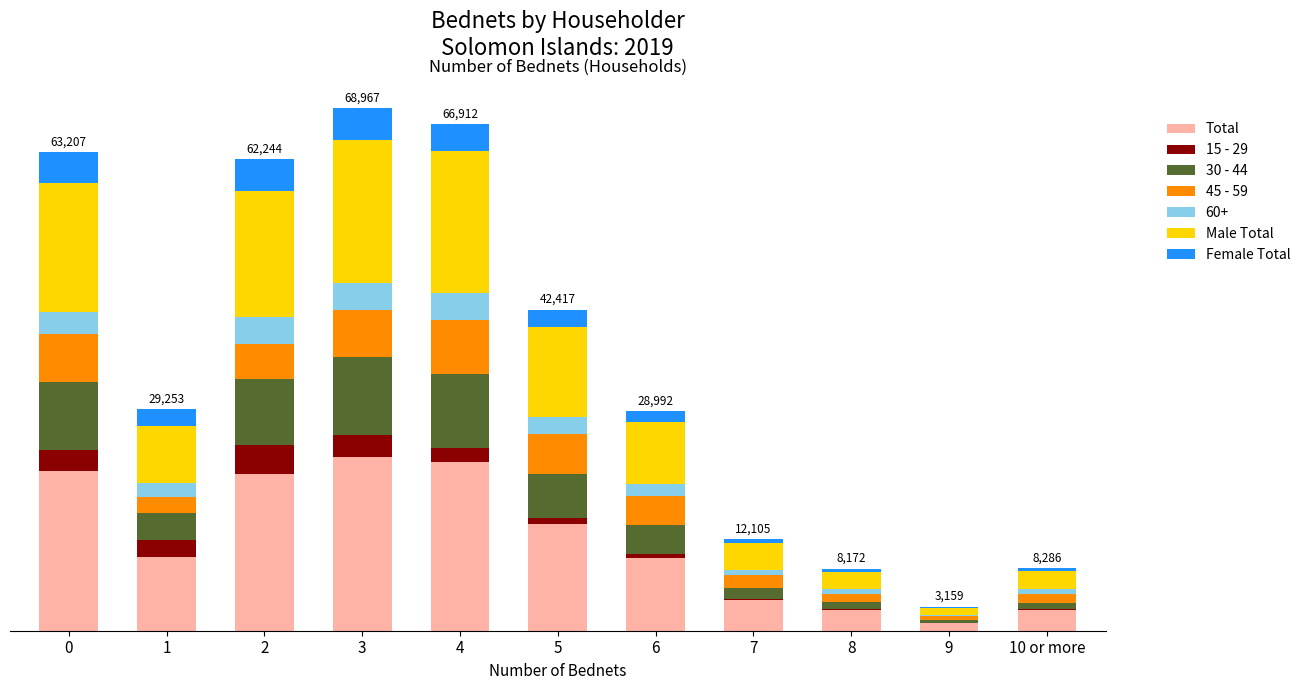

What is the difference between the maximum and second lowest values in the Total series?

20265